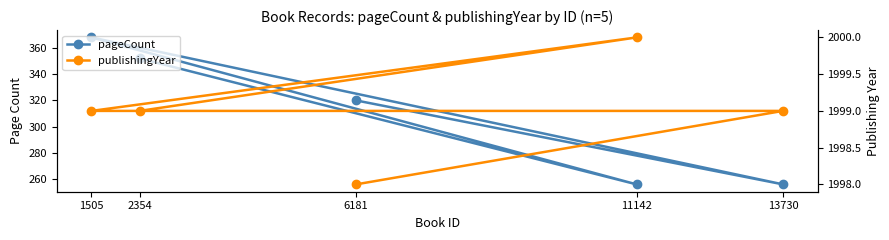

Is it true that publishingYear equals 2000 at 11142?

True